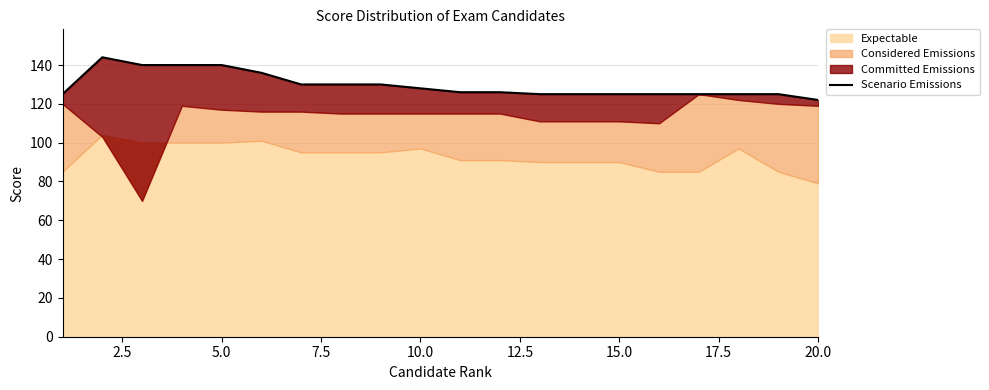

Is it true that the value at 12.5 is 182?

False